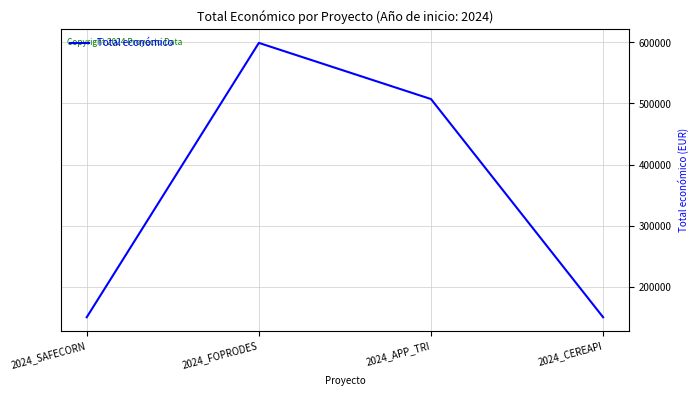

What is the greatest value displayed?

599211